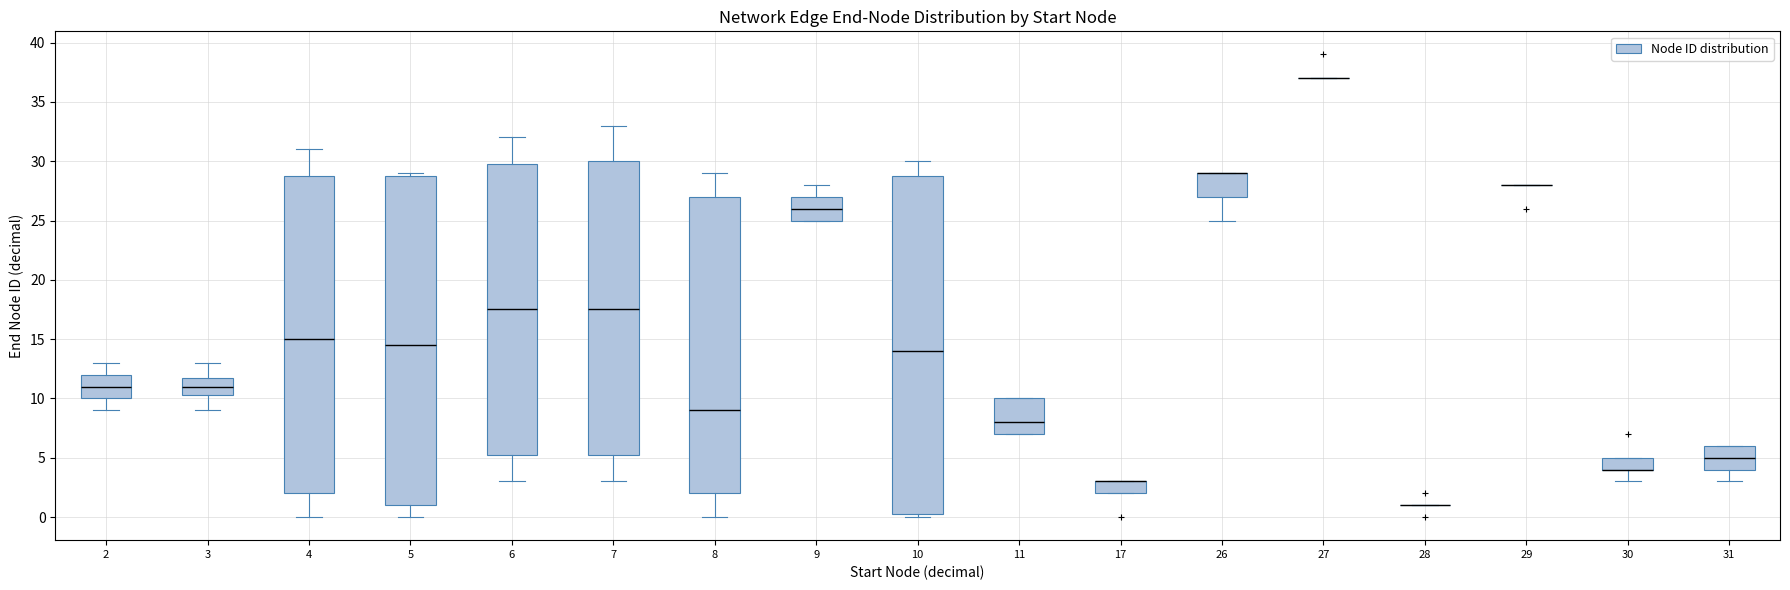

Where does the upper whisker of the box at x = 4 end on the y-axis? The values are not printed on the chart, so give them approximately, as read against the axis.

31.0